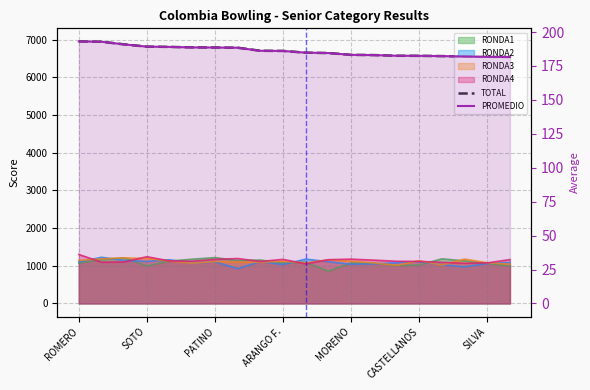

Which series has the largest range (max minus min)?

TOTAL